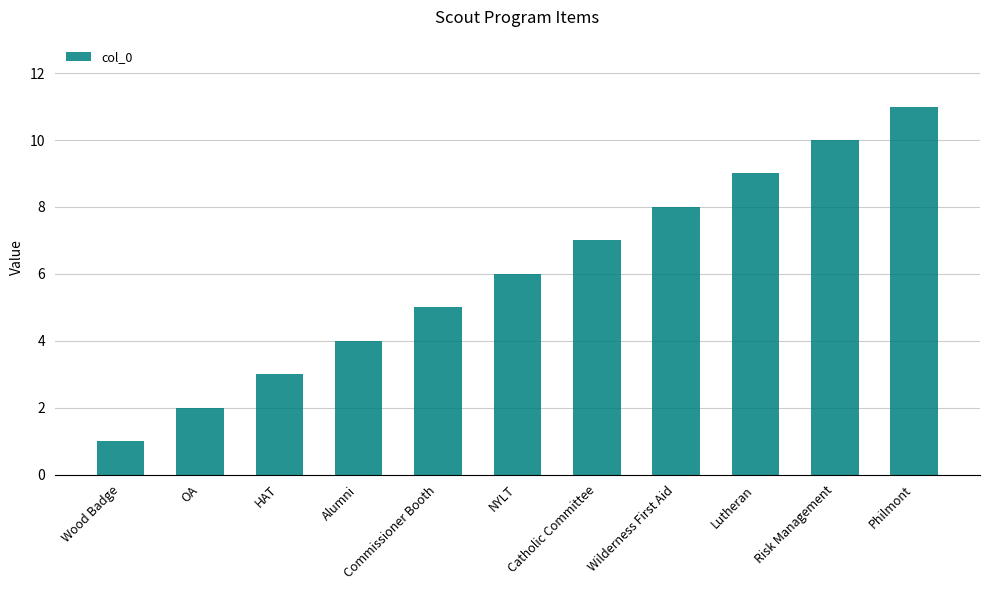

What is the sum of all values?

66